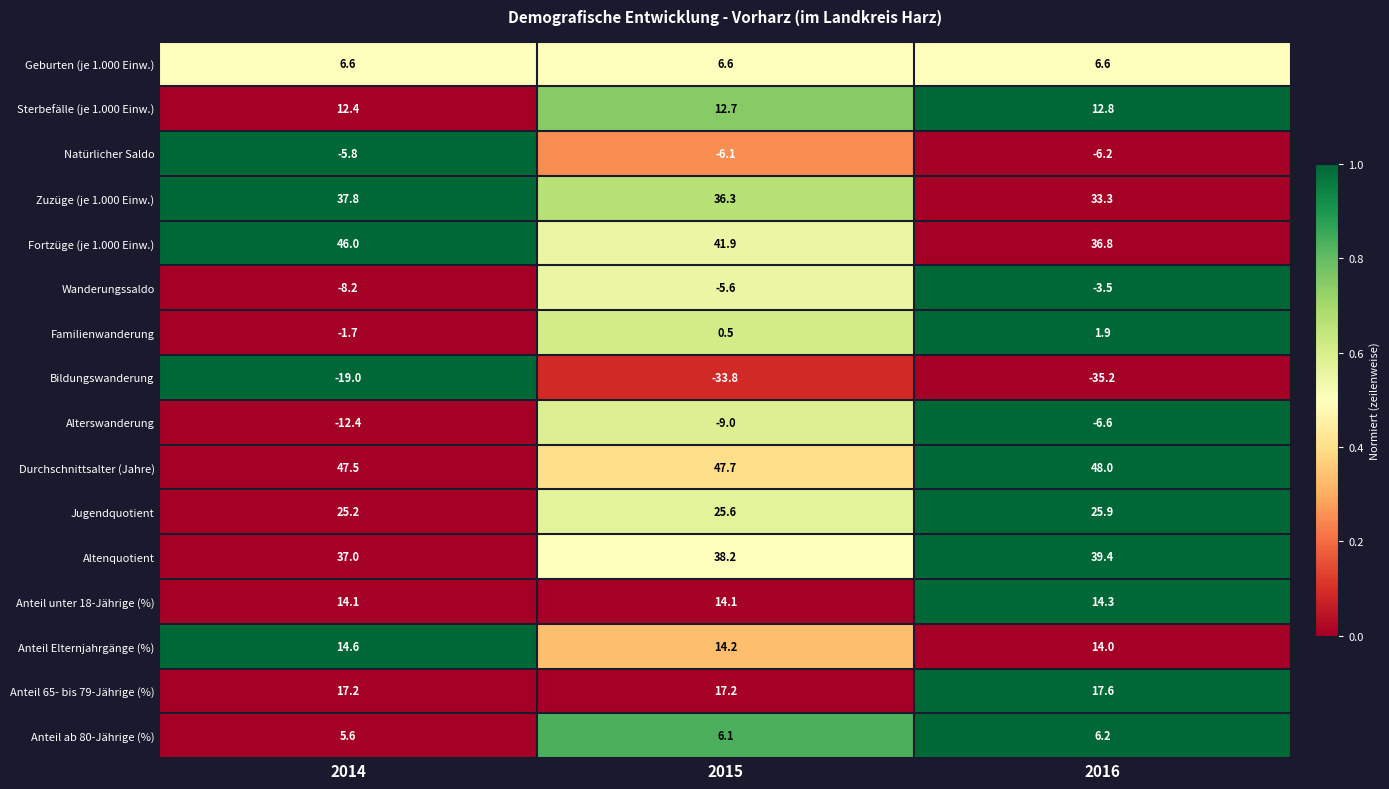

Which series has the widest spread of values?

Bildungswanderung